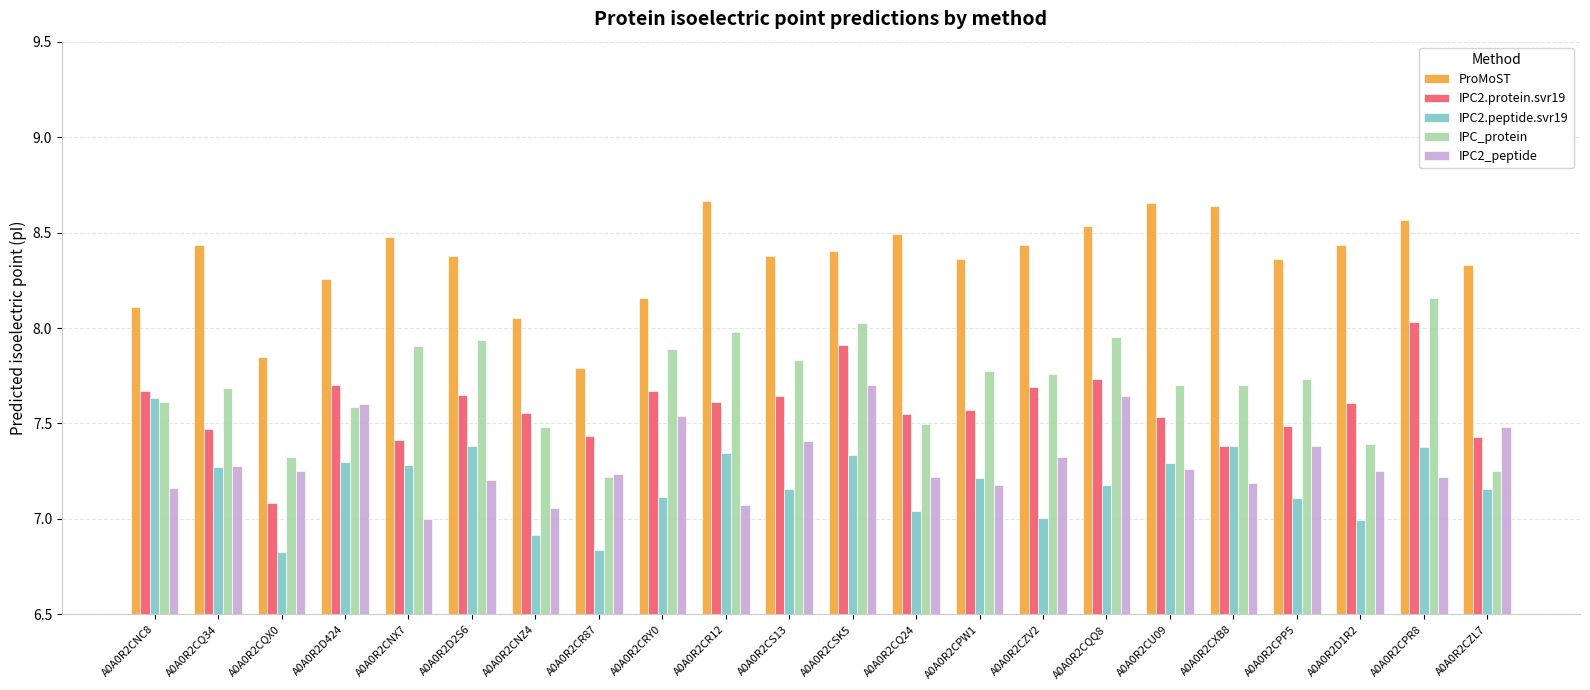

At which label does IPC2_peptide reach its minimum?

A0A0R2CNX7